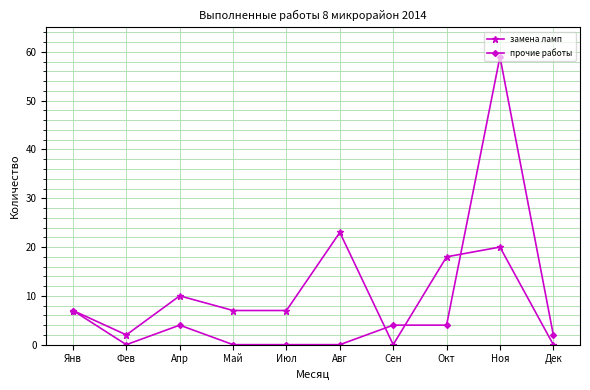

Reading right to left, extract all data points from this chart.

замена ламп: Дек=0	Ноя=20	Окт=18	Сен=0	Авг=23	Июл=7	Май=7	Апр=10	Фев=2	Янв=7
прочие работы: Дек=2	Ноя=59	Окт=4	Сен=4	Авг=0	Июл=0	Май=0	Апр=4	Фев=0	Янв=7